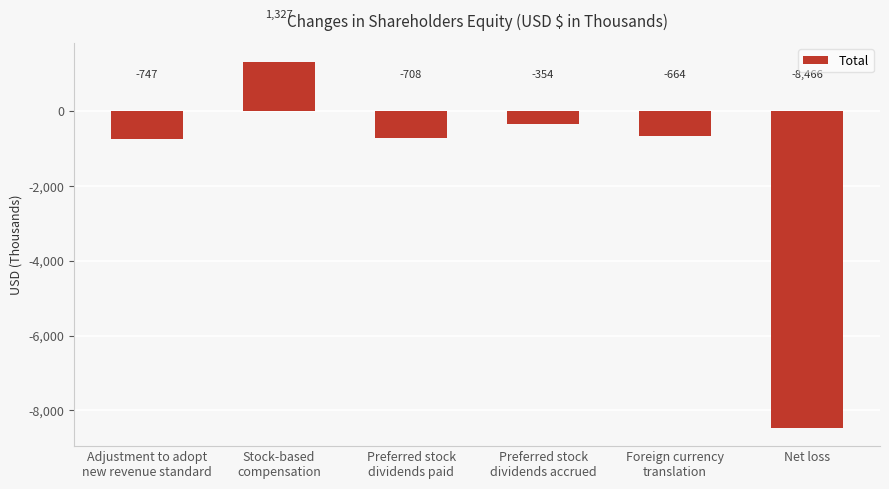

How many negative values are there?

5